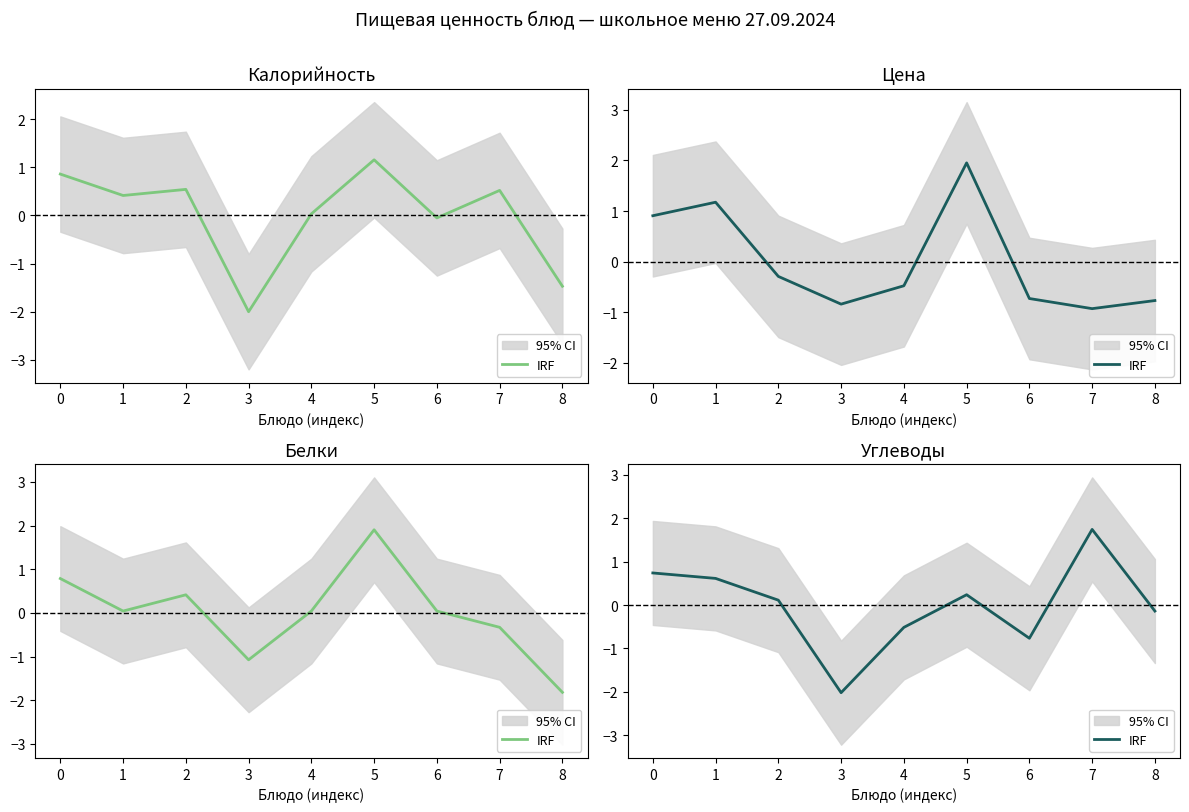

List the labels in order of value, smallest first.

3, 6, 4, 8, 2, 5, 1, 0, 7